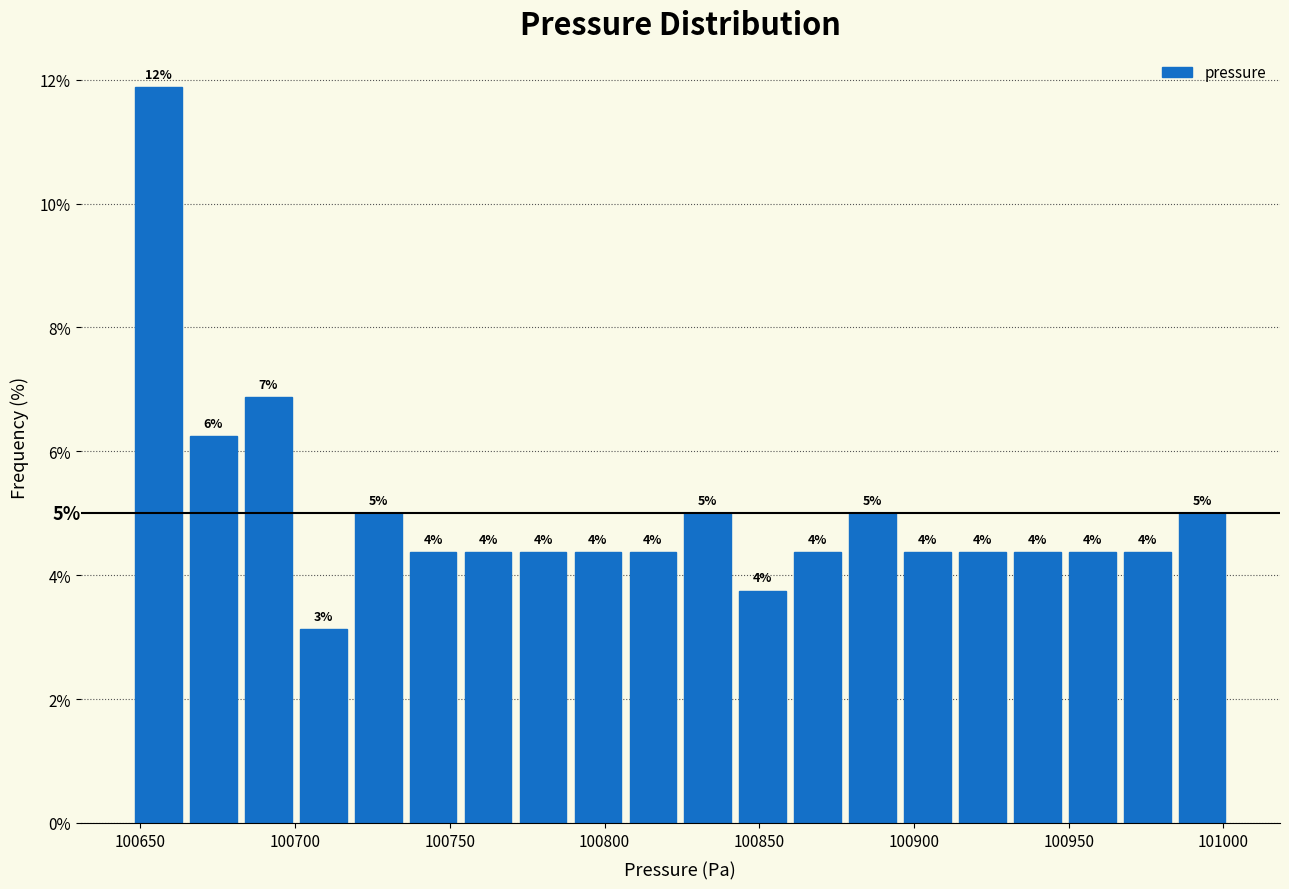

Read against the x-axis, roughly where is the centre of the tallest bar?

100655